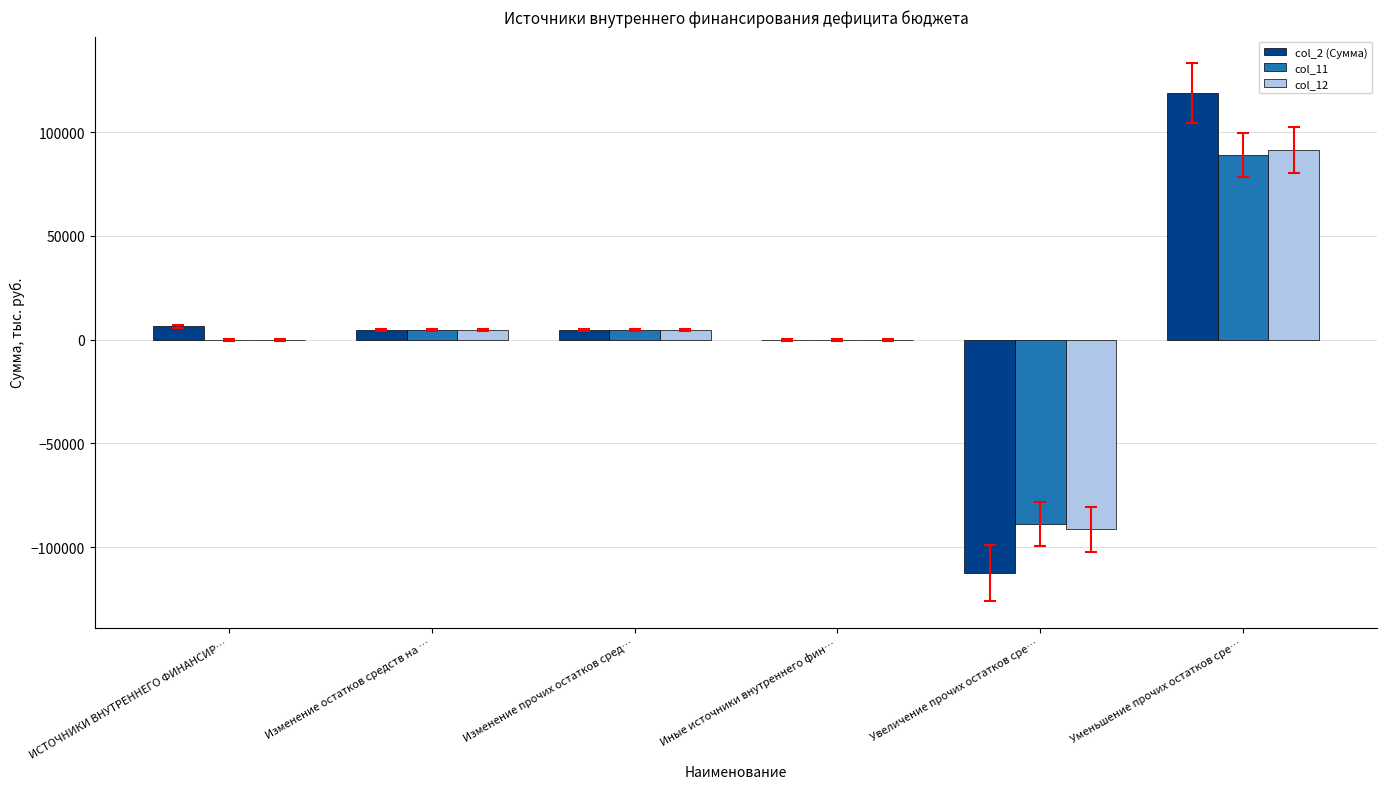

True or false: col_12 has a value of -91397.4 at Увеличение прочих остатков сре….

True